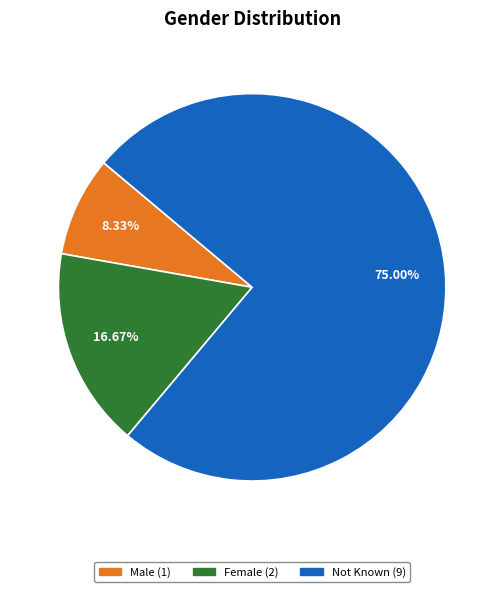

To the nearest percent, what is the difference between the largest and smallest slice percentages?

67%